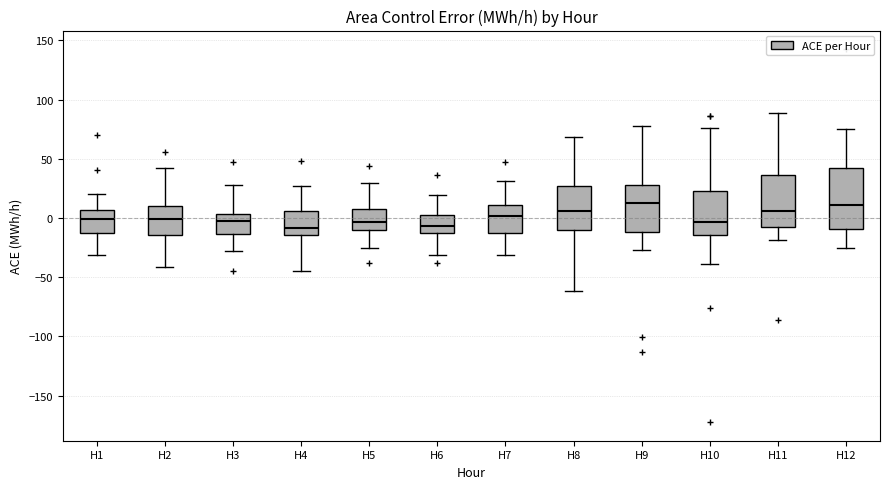

Where does the upper whisker of the box for H7 end on the y-axis? The values are not printed on the chart, so give them approximately, as read against the axis.

30